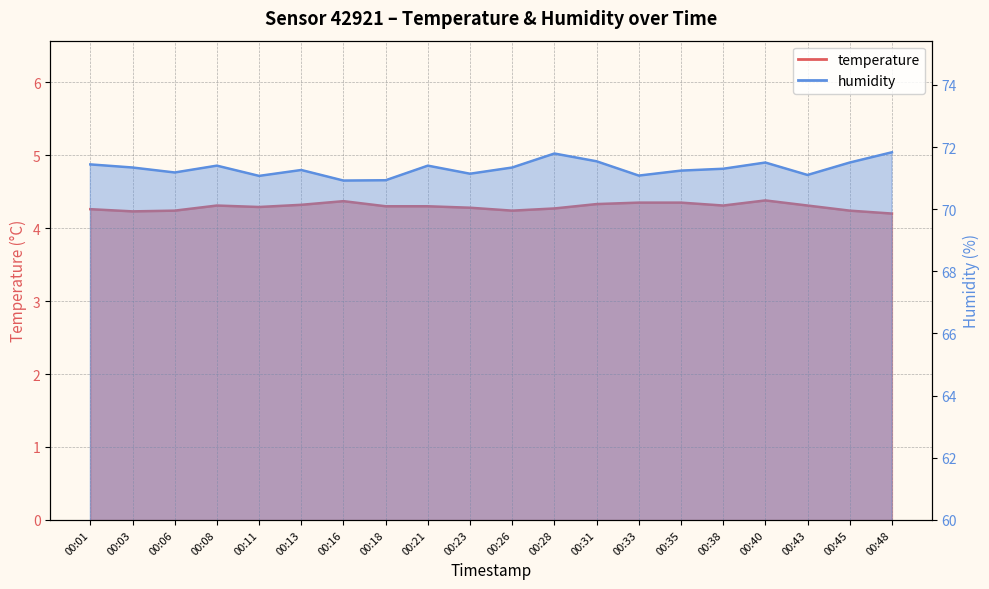

Reading right to left, list all the values displayed in this chart.

temperature: 00:48=4.2	00:45=4.2	00:43=4.3	00:40=4.4	00:38=4.3	00:35=4.3	00:33=4.3	00:31=4.3	00:28=4.3	00:26=4.2	00:23=4.3	00:21=4.3	00:18=4.3	00:16=4.4	00:13=4.3	00:11=4.3	00:08=4.3	00:06=4.2	00:03=4.2	00:01=4.3
humidity: 00:48=71.8	00:45=71.5	00:43=71.1	00:40=71.5	00:38=71.3	00:35=71.2	00:33=71.1	00:31=71.5	00:28=71.8	00:26=71.3	00:23=71.1	00:21=71.4	00:18=70.9	00:16=70.9	00:13=71.3	00:11=71.1	00:08=71.4	00:06=71.2	00:03=71.3	00:01=71.4